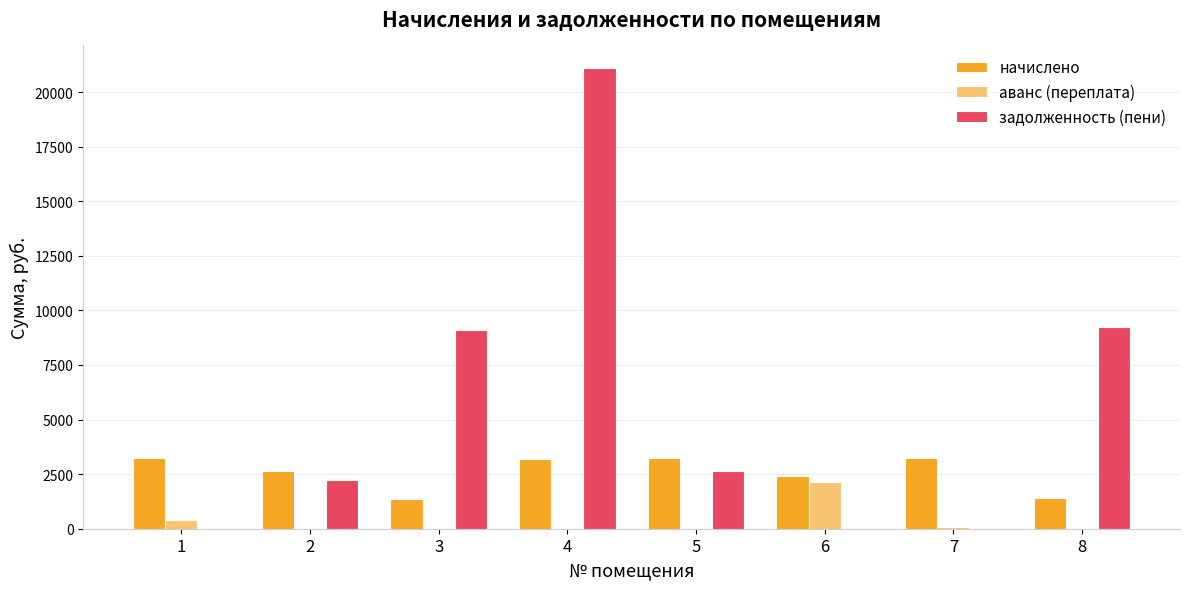

What is the total value across all series at 8?

10619.8